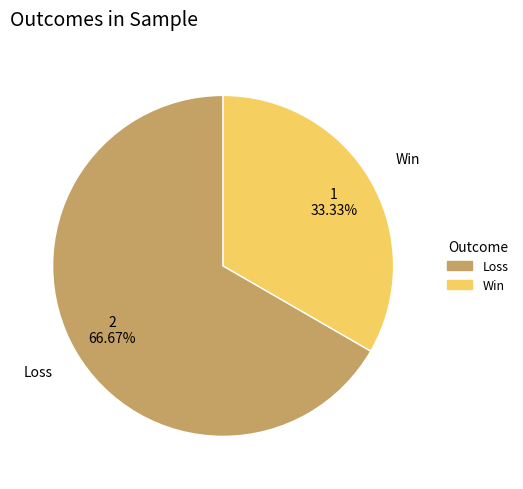

Do Win and Loss together represent more than half of the pie?

Yes